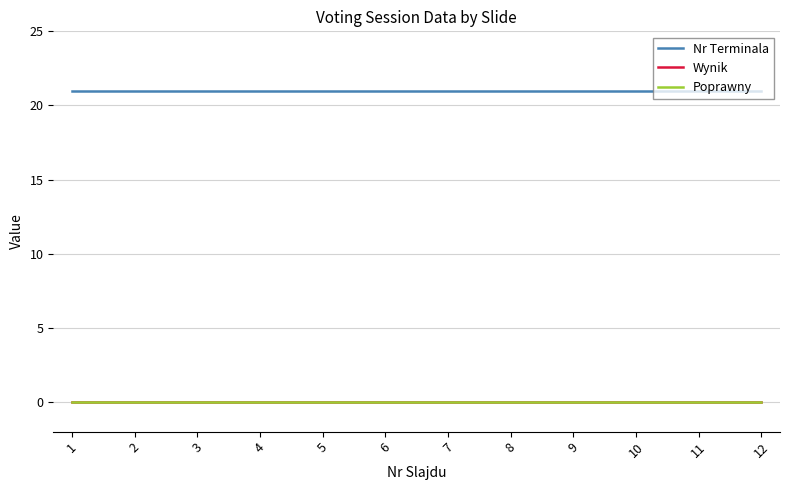

Does the chart have visible grid lines?

Yes